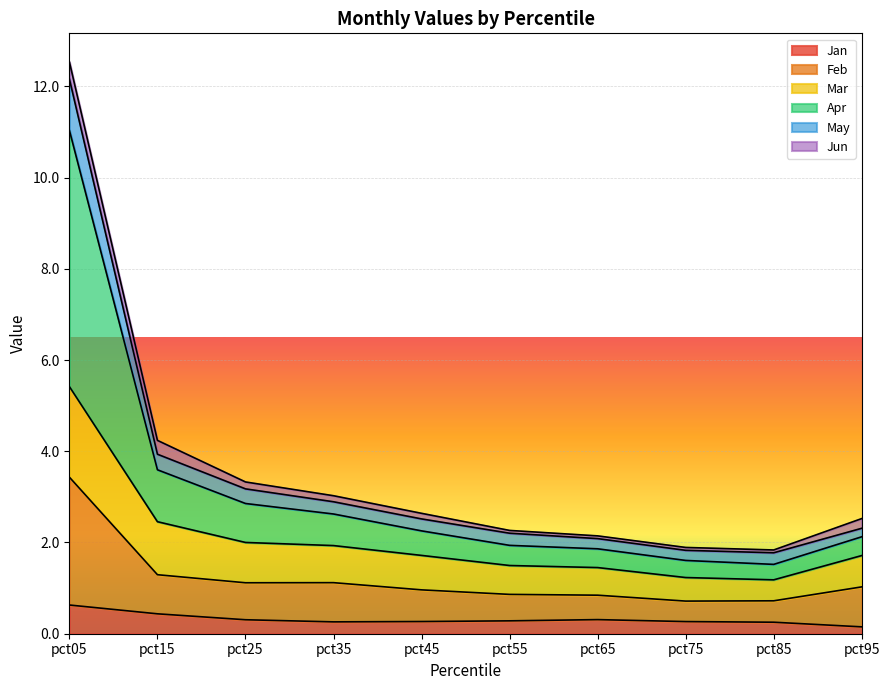

True or false: Mar has more than 2 interior local peaks.

False